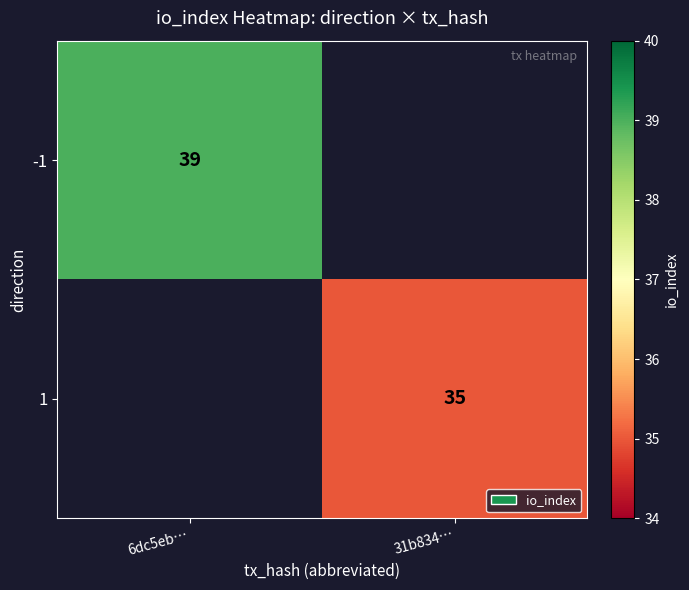

The -1 series shows 10 at 6dc5eb…. True or false?

False